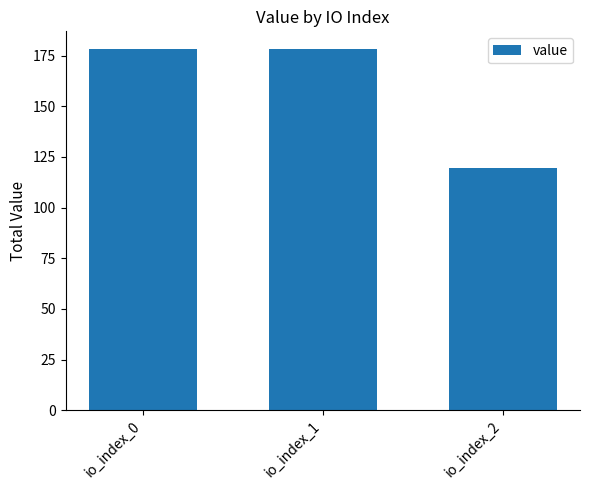

True or false: the data shows 57.7 at io_index_0.

False